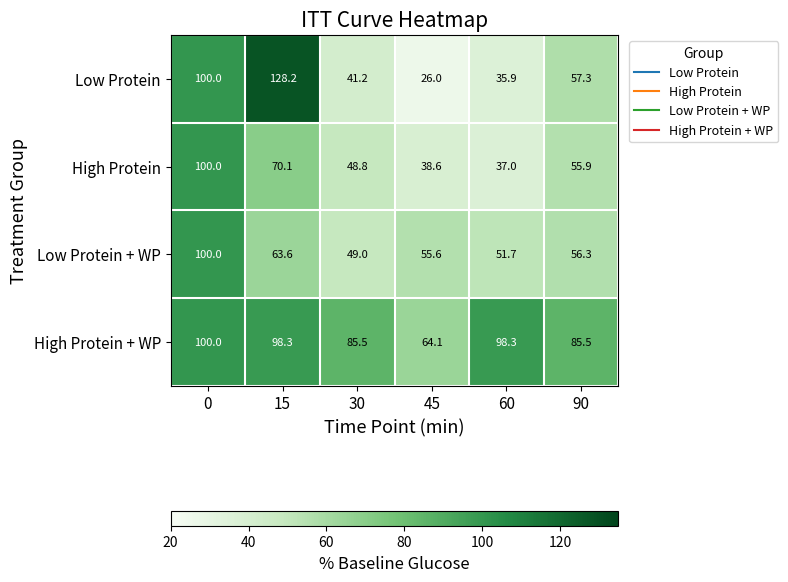

Reading left to right, what are all the values shown in this chart?

Low Protein: 0=100.0	15=128.2	30=41.2	45=26.0	60=35.9	90=57.3
High Protein: 0=100.0	15=70.1	30=48.8	45=38.6	60=37.0	90=55.9
Low Protein + WP: 0=100.0	15=63.6	30=49.0	45=55.6	60=51.7	90=56.3
High Protein + WP: 0=100.0	15=98.3	30=85.5	45=64.1	60=98.3	90=85.5